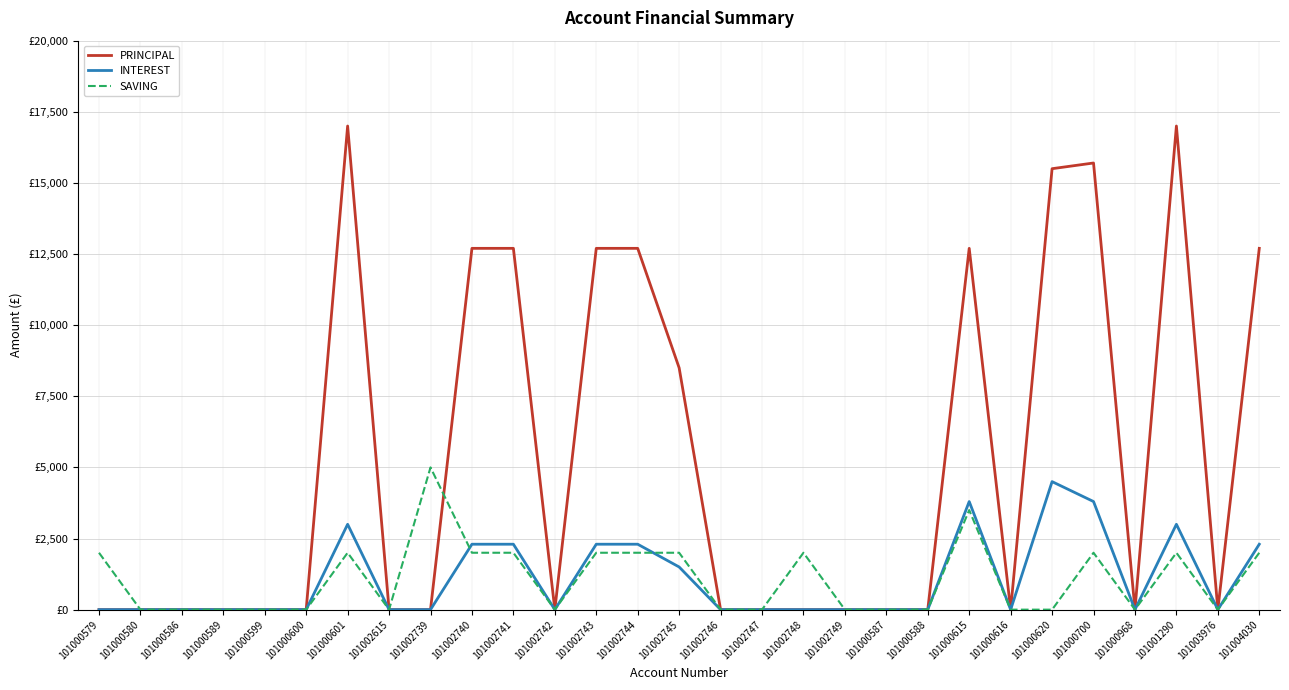

What are all the series names shown in the legend?

PRINCIPAL, INTEREST, SAVING